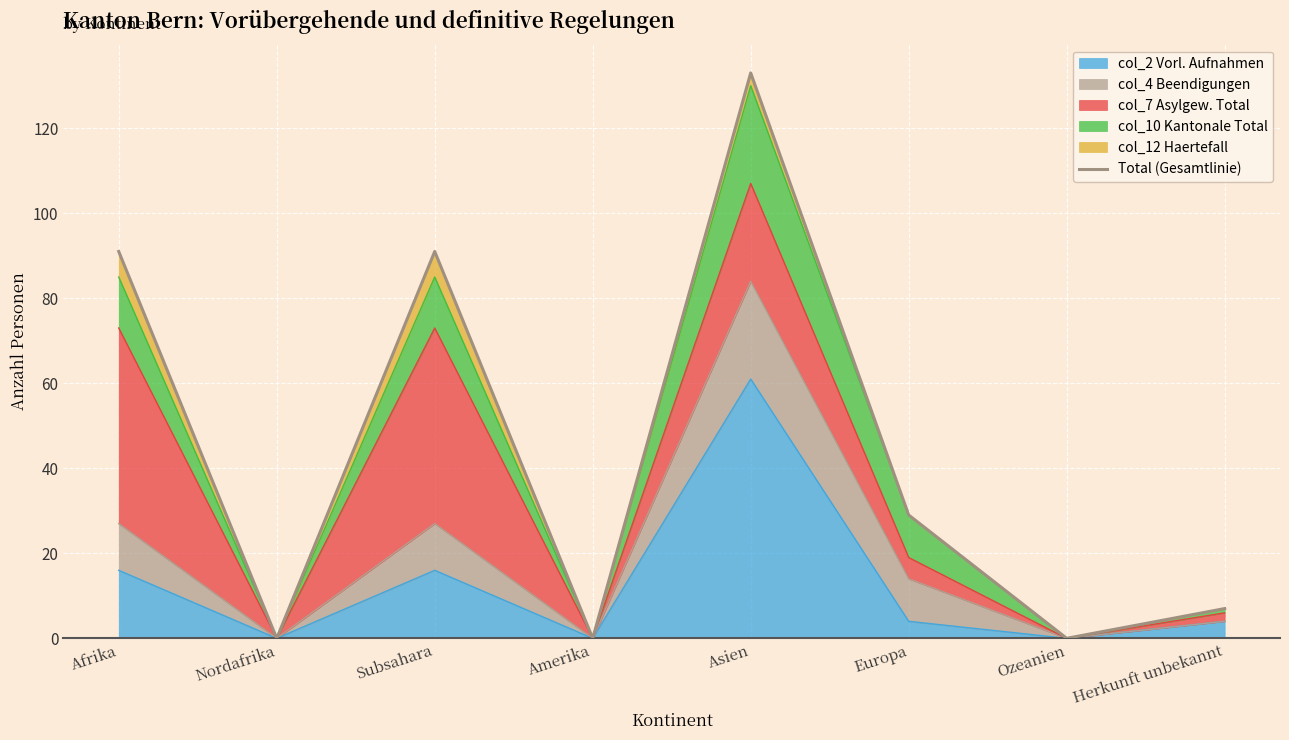

What is the ratio of the value at Subsahara to the value at Herkunft unbekannt?

13.0